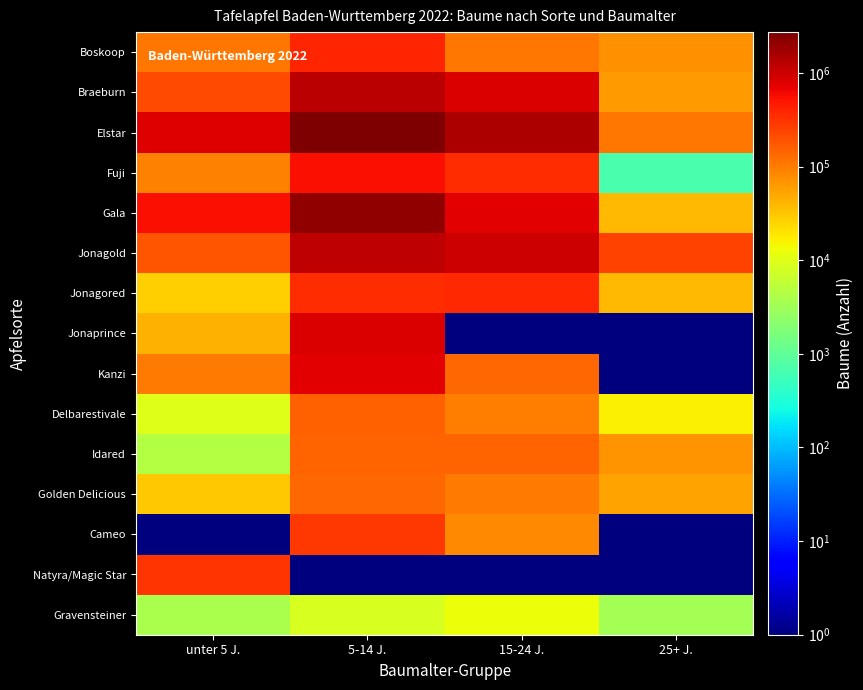

At how many categories does at least one series exceed 1982717?

1